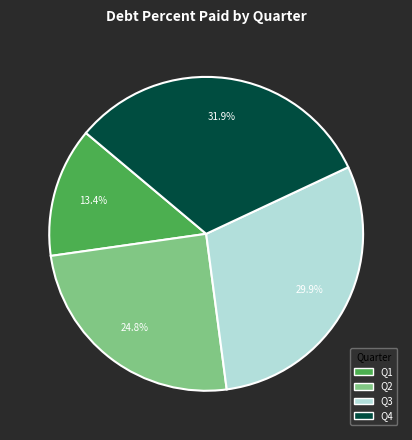

How many slices are in this pie chart?

4